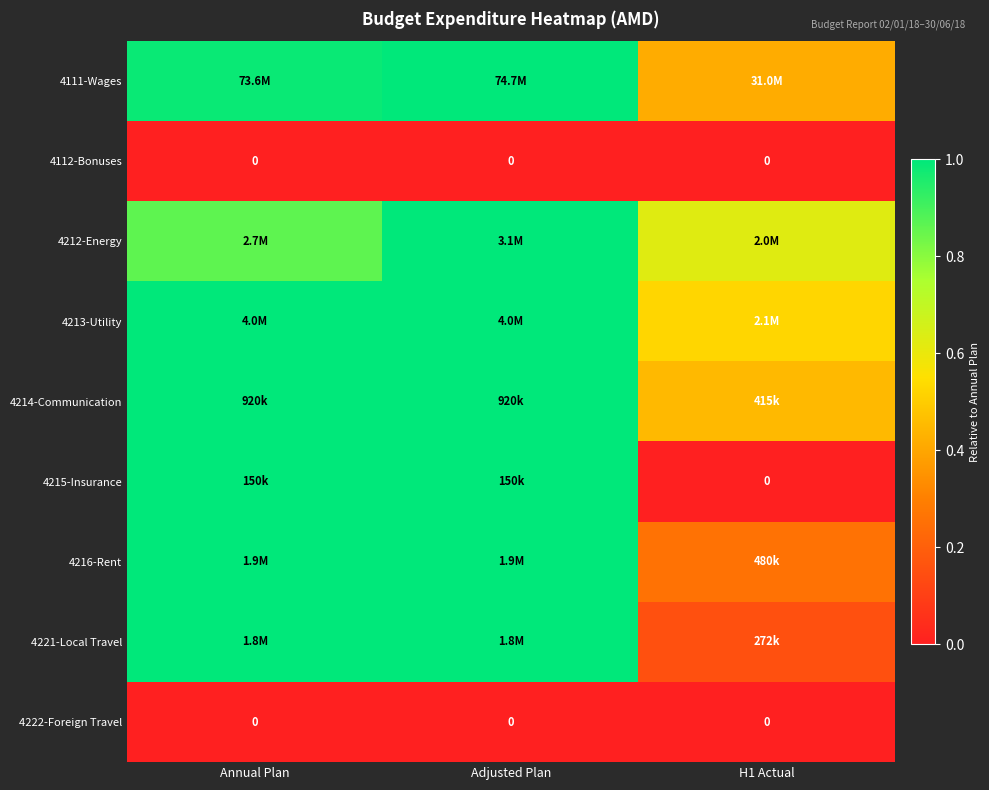

Where is 4216-Rent nearest to the value 0?

H1 Actual